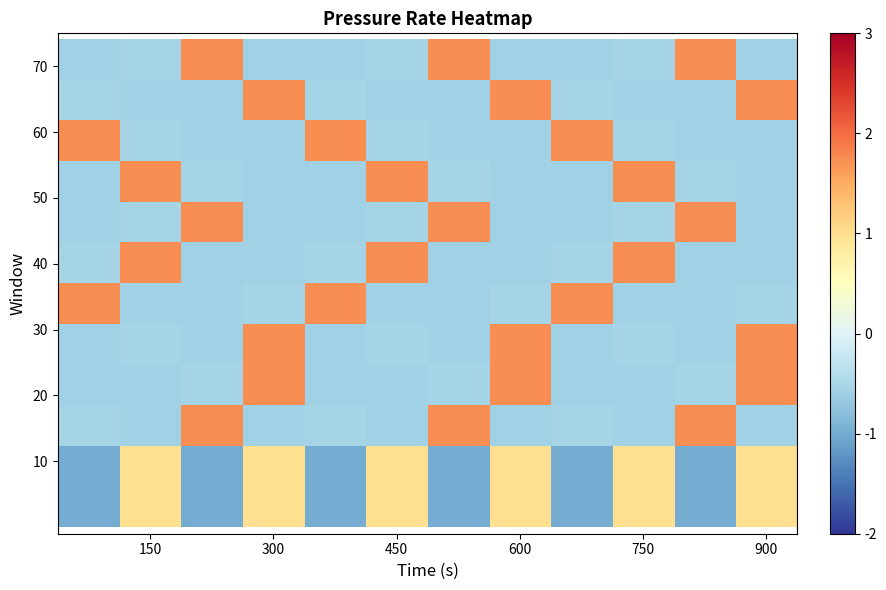

How many series are shown in this chart?

12